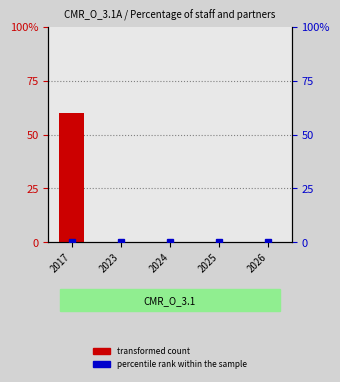

Reading left to right, transcribe all the data shown in this chart.

transformed count: 2017=60	2023=0	2024=0	2025=0	2026=0
percentile rank within the sample: 2017=0	2023=0	2024=0	2025=0	2026=0